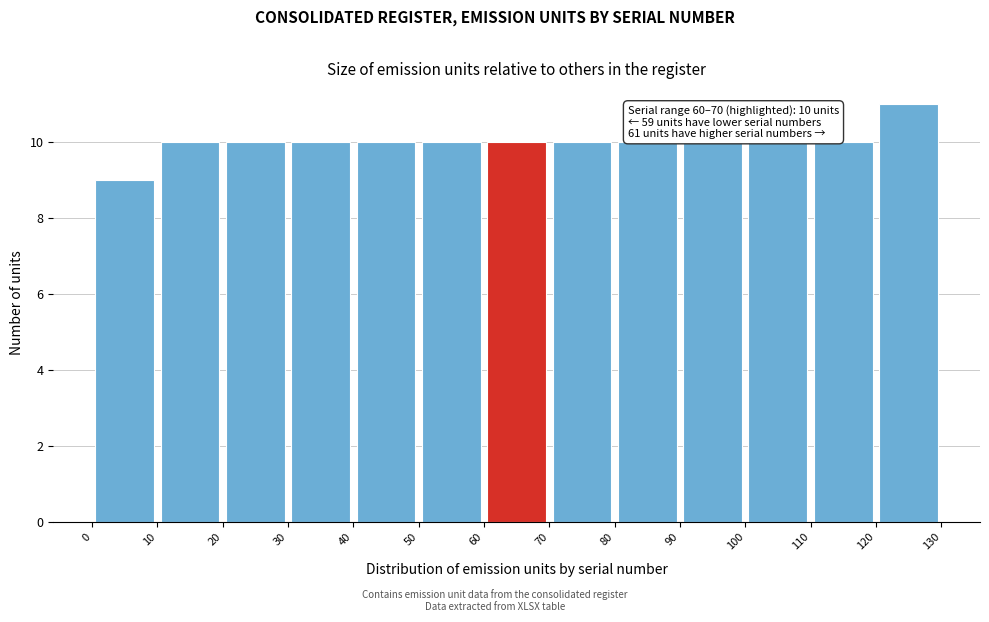

Which range on the x-axis has the tallest bar?

120 to 130